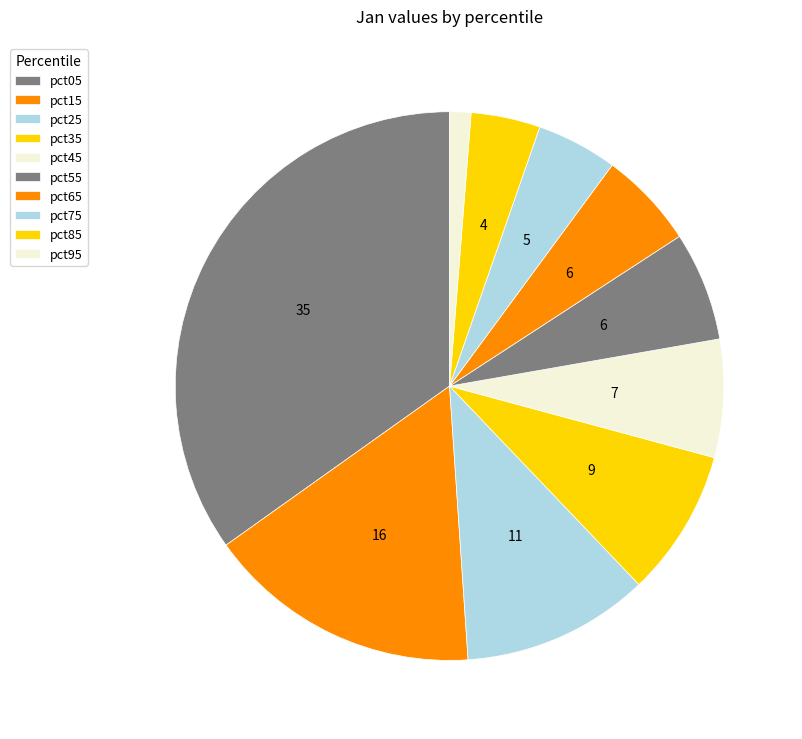

What percentage is the pct95 slice, to the nearest percent?

1%